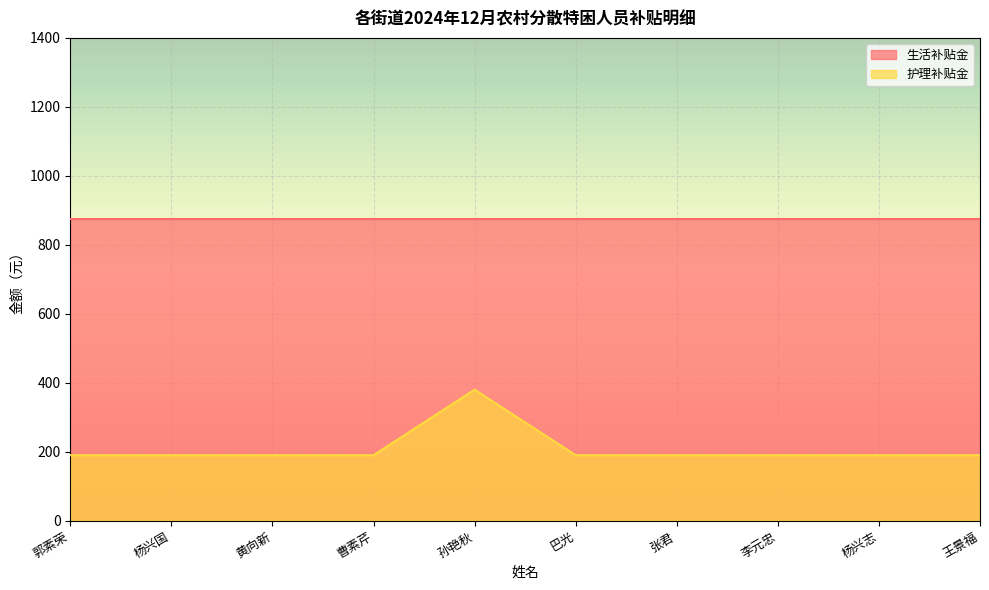

What is the value of the 10th point from the left?

190